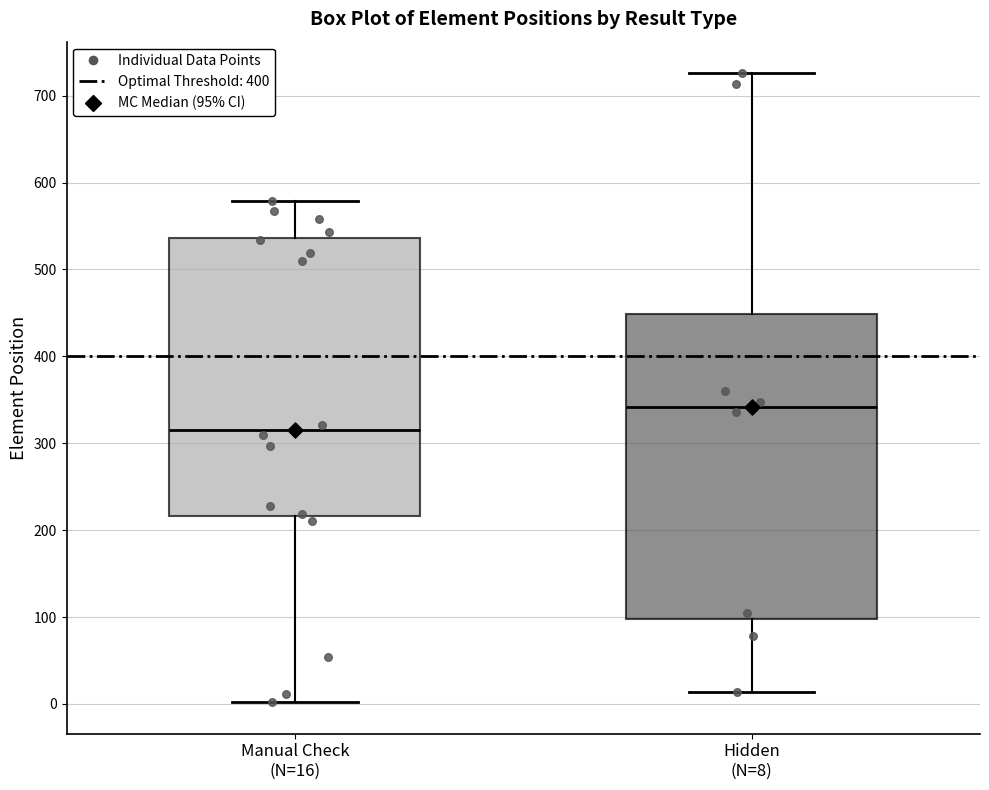

Comparing the boxes themselves (not the whiskers), which one is the tallest?

Hidden (N=8)